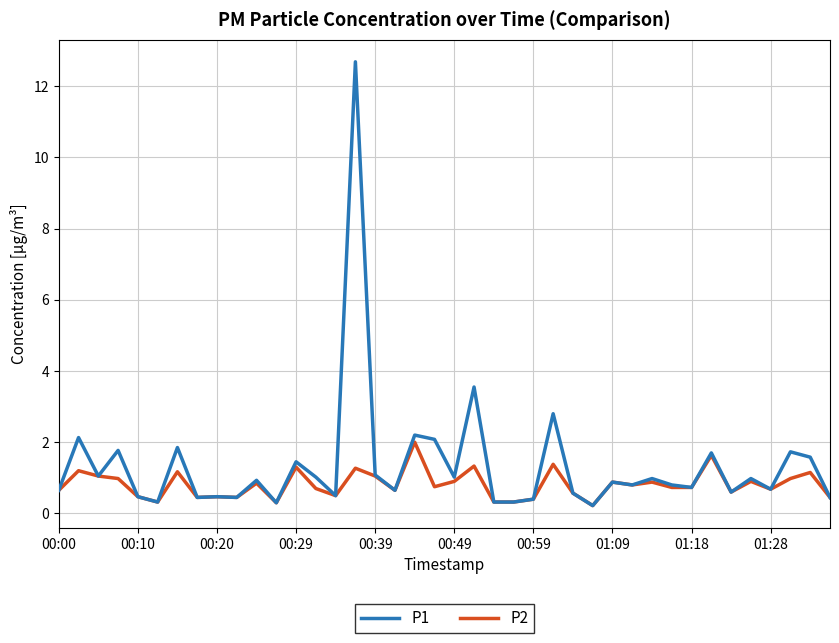

What are all the series names shown in the legend?

P1, P2